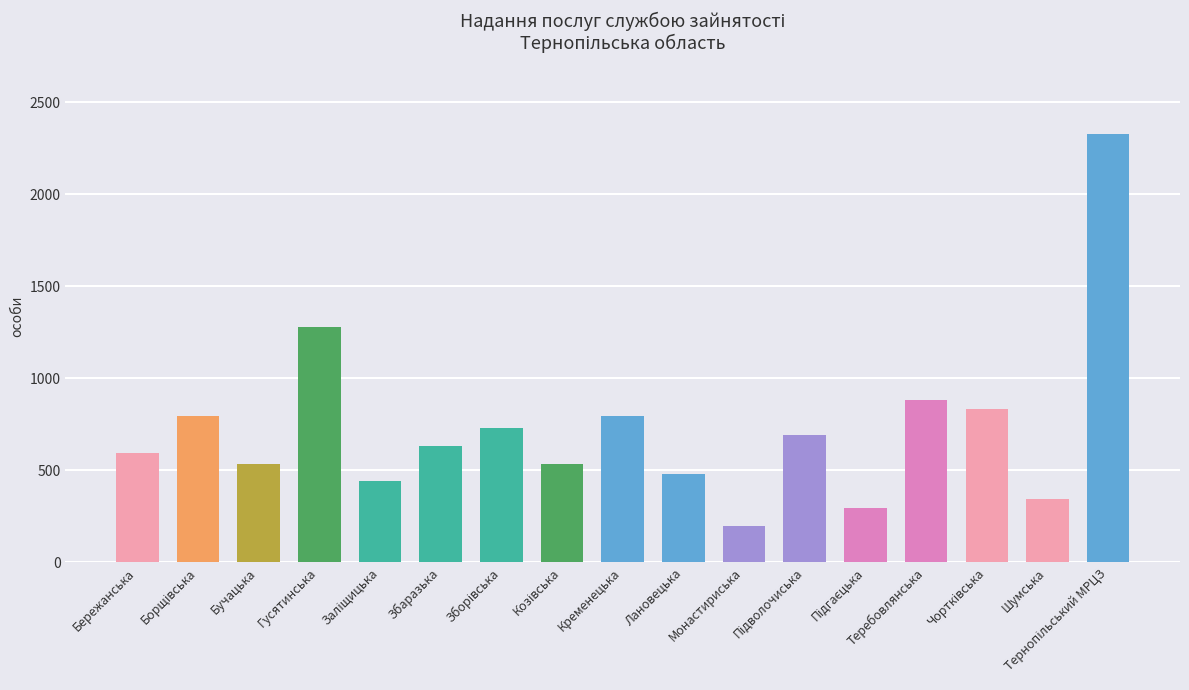

How many values are below 631?

8